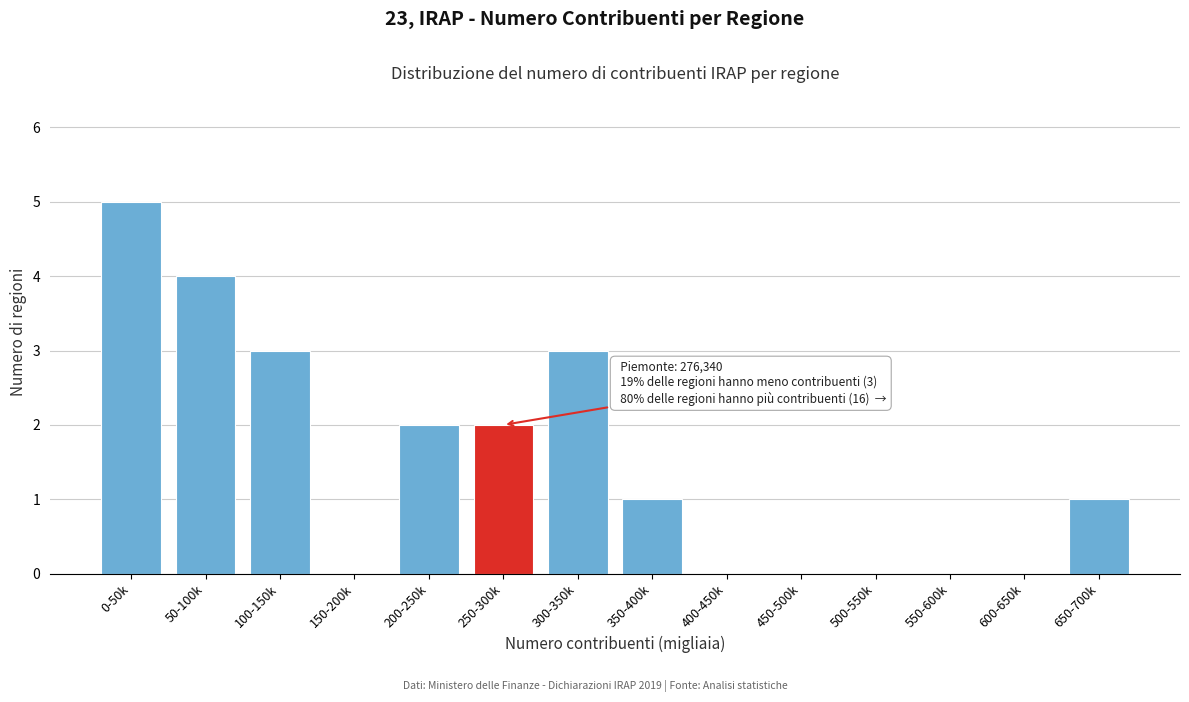

Reading left to right, list all the values displayed in this chart.

0-50k=5	50-100k=4	100-150k=3	150-200k=0	200-250k=2	250-300k=2	300-350k=3	350-400k=1	400-450k=0	450-500k=0	500-550k=0	550-600k=0	600-650k=0	650-700k=1